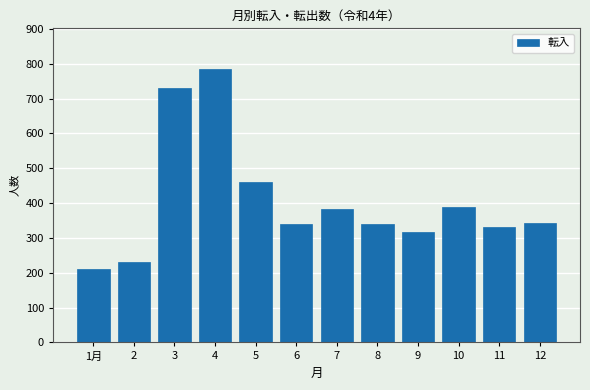

What is the sum of all values?

4861